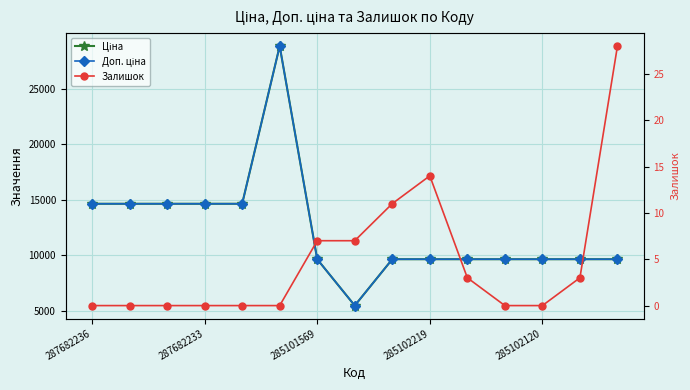

Which series has the largest total across all categories?

Ціна